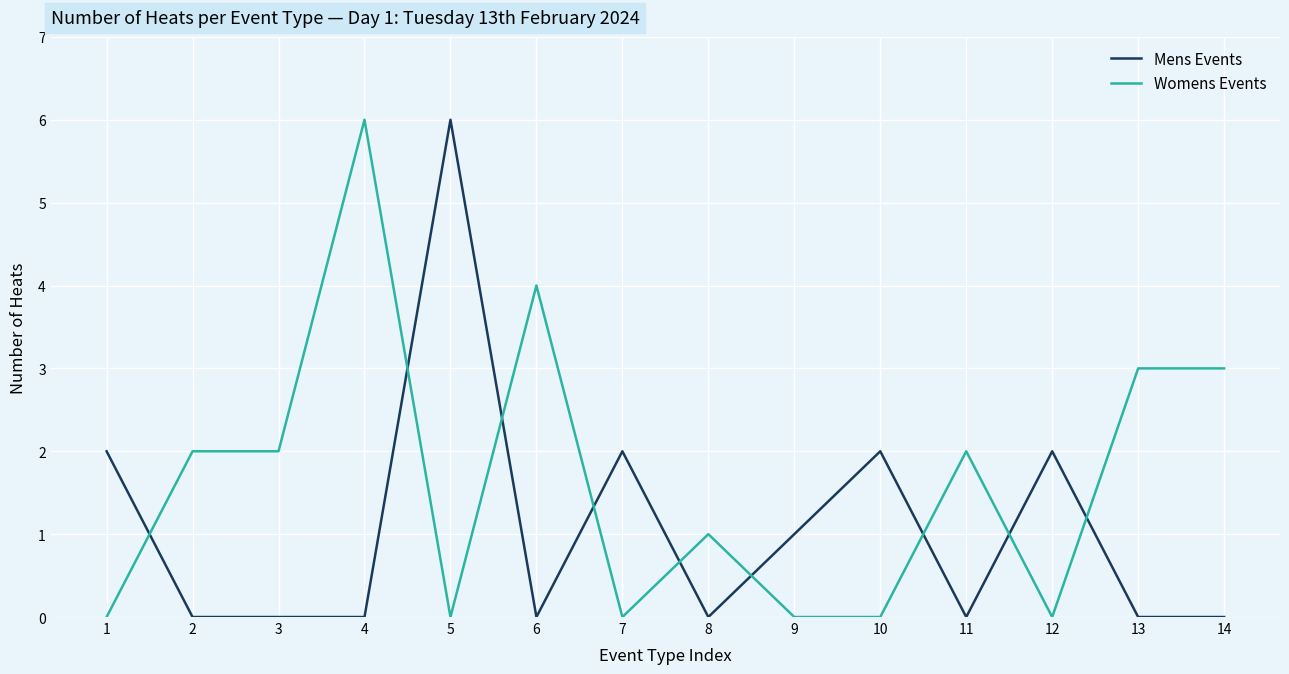

What is the average value of the Womens Events series?

2